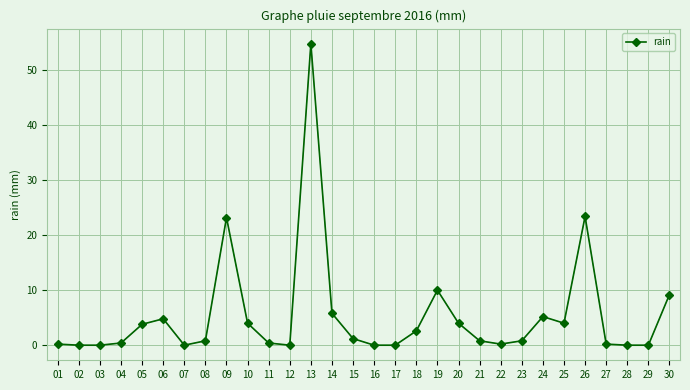

At which category does the chart reach its peak across all series?

13